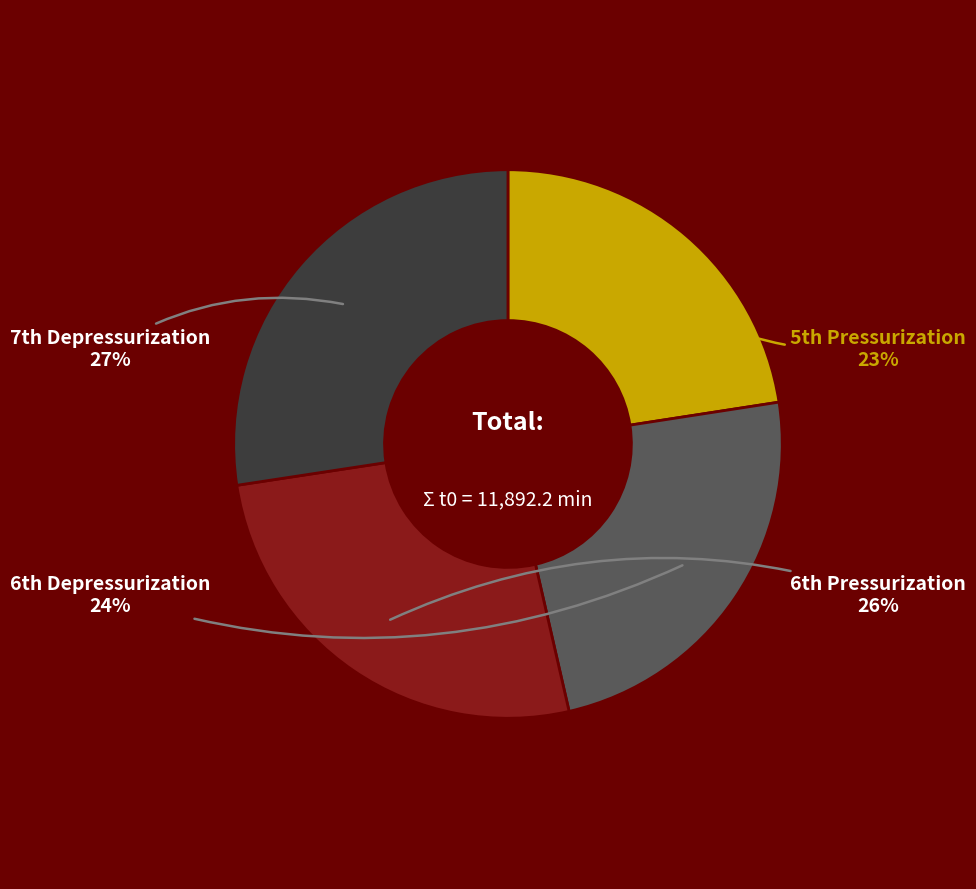

Does any single category account for the majority?

No